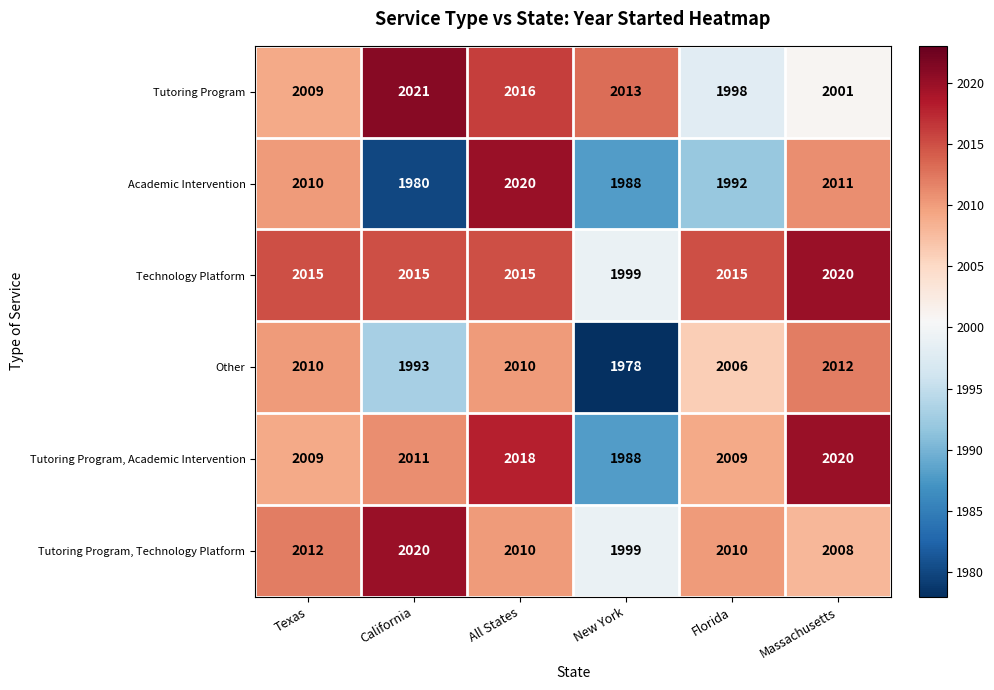

What is the maximum value shown in the chart?

2021